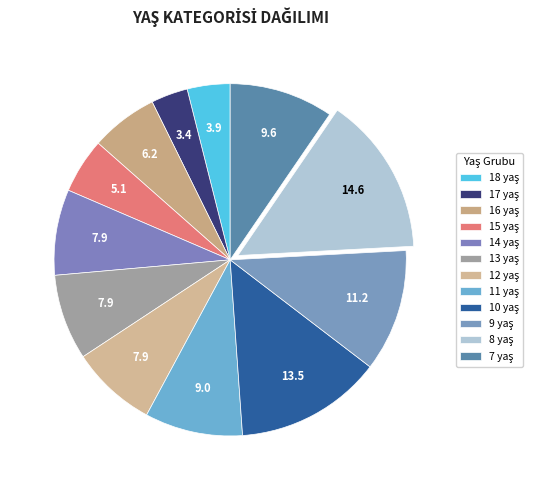

Is there any slice that represents more than half of the pie?

No